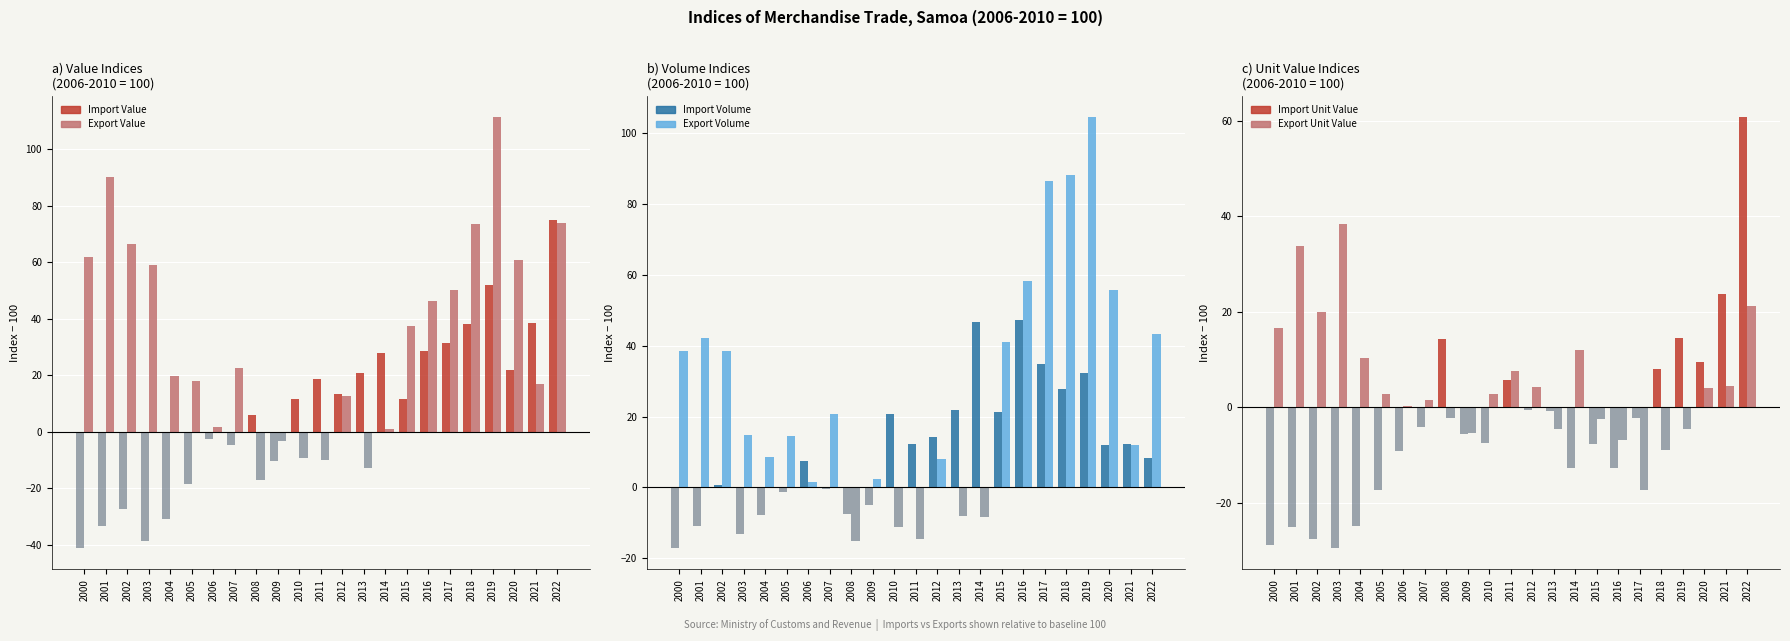

Where does the Import Value series first go above 11?

2010